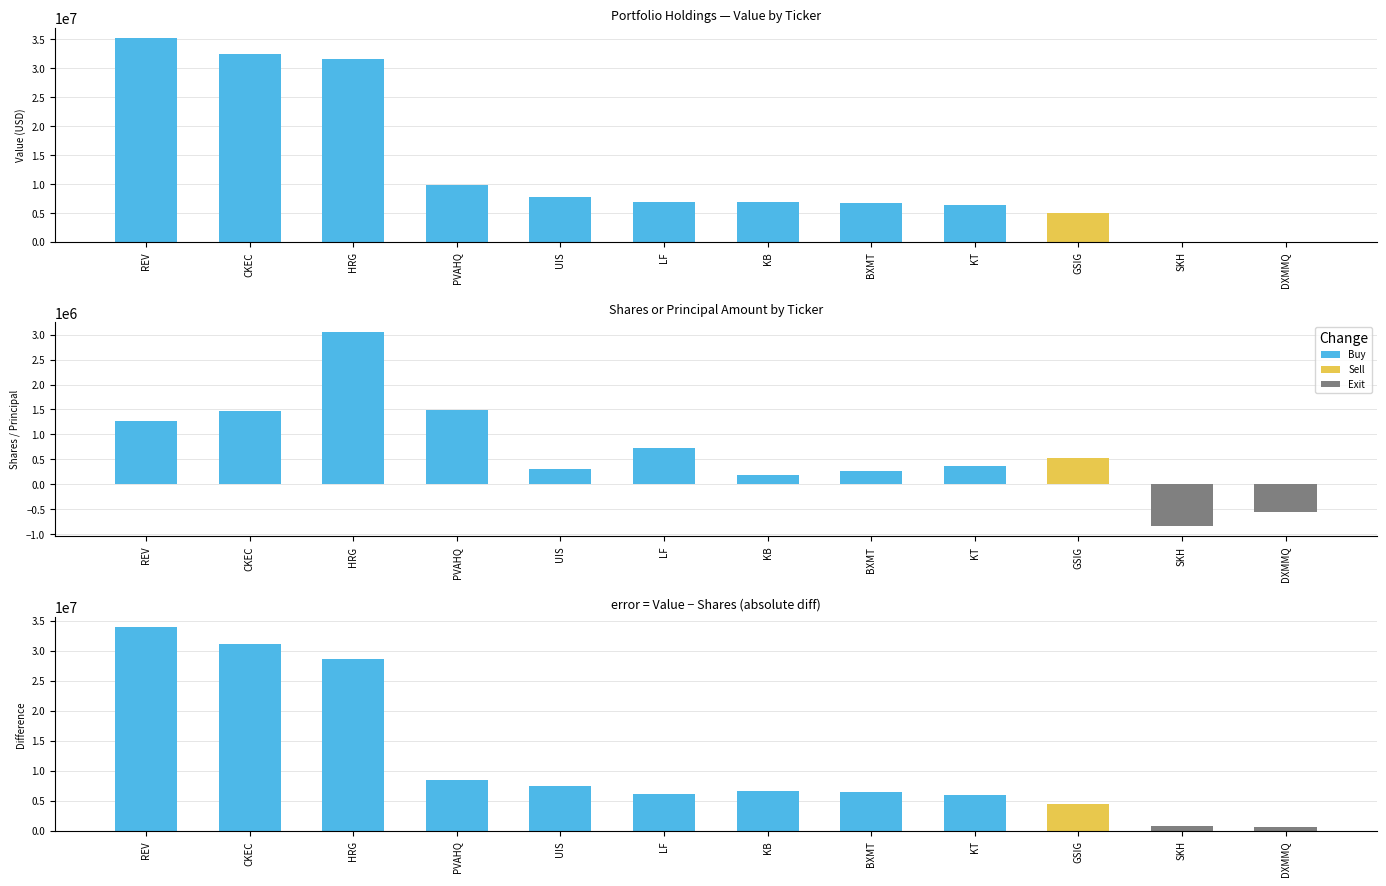

Reading left to right, transcribe all the data shown in this chart.

Value: REV=35254000	CKEC=32503000	HRG=31680000	PVAHQ=9854000	UIS=7680000	LF=6835000	KB=6806000	BXMT=6776000	KT=6341000	GSIG=4959000	SKH=0	DXMMQ=0
Shares or principal amount: REV=1269505	CKEC=1472075	HRG=3054947	PVAHQ=1481838	UIS=304867	LF=725601	KB=194352	BXMT=269010	KT=378124	GSIG=519814	SKH=-842945	DXMMQ=-560390